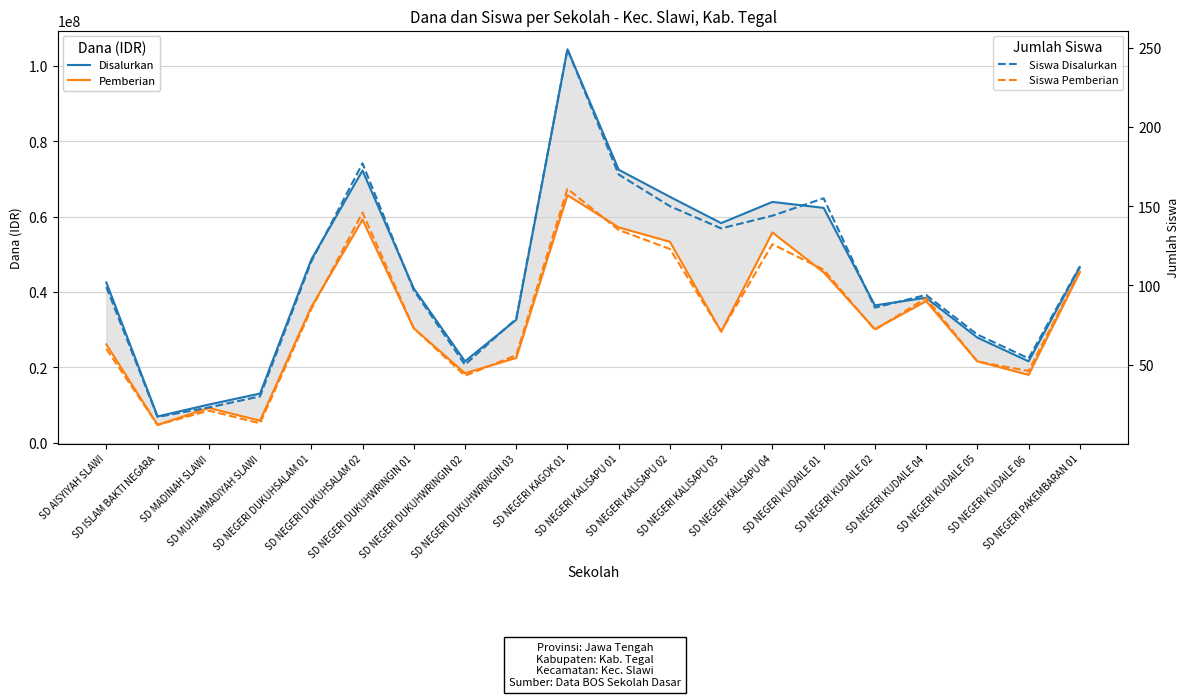

True or false: Siswa Disalurkan and Siswa Pemberian intersect in this chart.

False